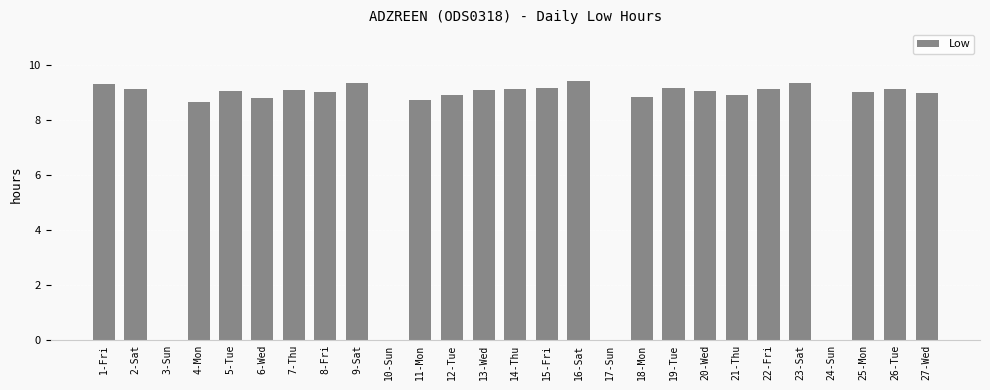

Count the number of categories in the chart.

27